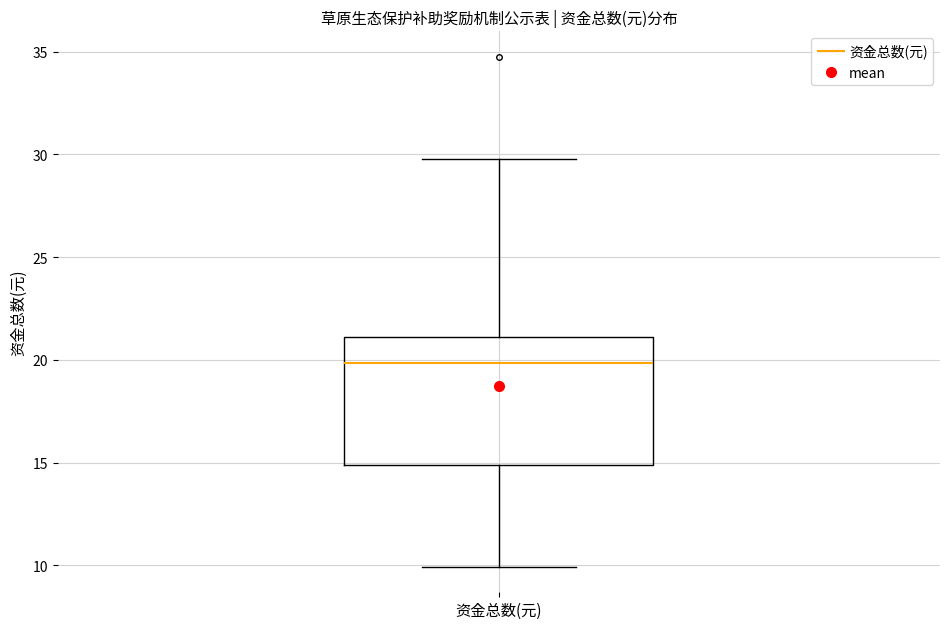

Transcribe this box plot: give where the median line is, the range the box spans, and where the two whiskers end, as read against the y-axis. The values are not printed on the chart, so give them approximately, as read against the axis.

median 20, box 15 to 21, whiskers 10 to 30